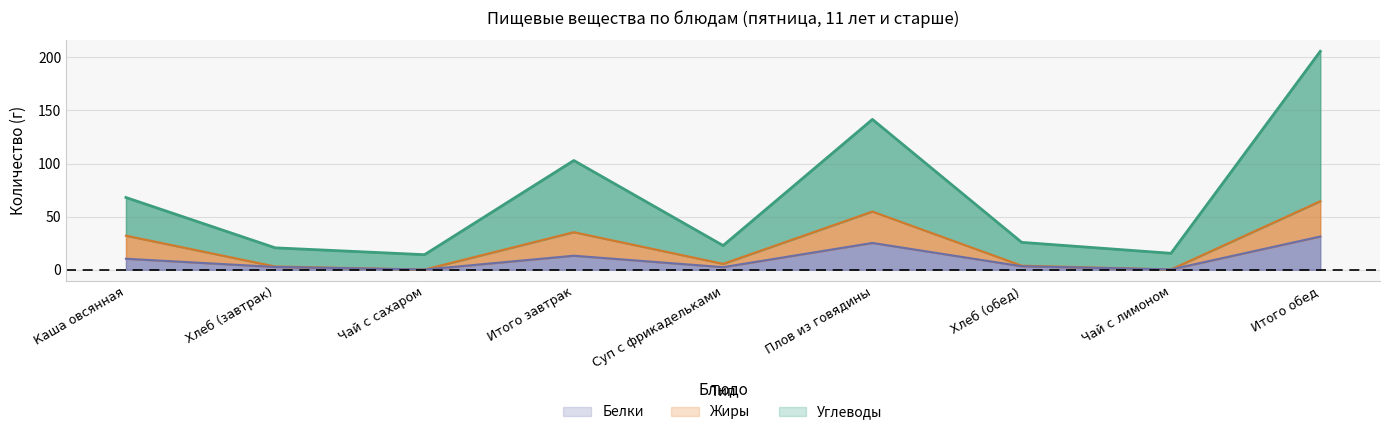

Reading left to right, what are all the values shown in this chart?

Углеводы: 68.0	20.6	14.2	102.9	22.8	141.6	25.8	15.5	205.7
Жиры: 32.1	3.1	0.2	35.4	5.6	54.8	3.8	0.3	64.5
Белки: 10.4	2.6	0.2	13.2	2.5	25.2	3.3	0.3	31.3